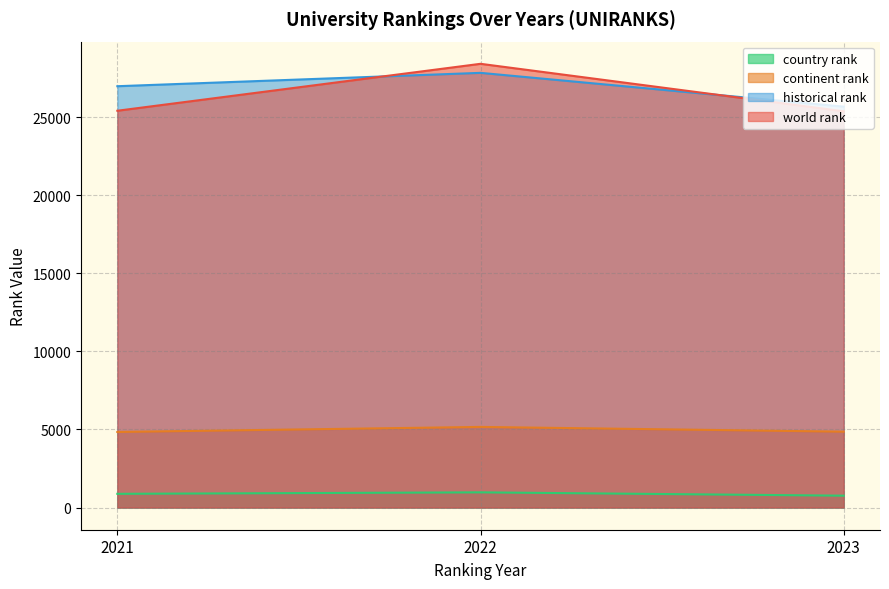

How many categories are shown in the chart?

3